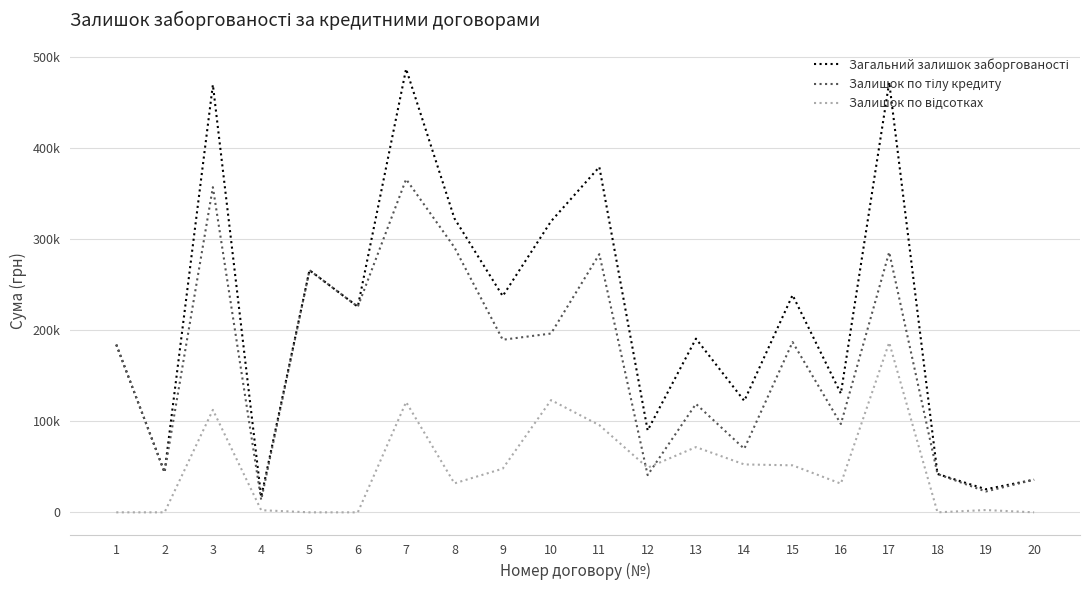

The value of Залишок по відсотках at 17 is 186505.9. True or false?

True